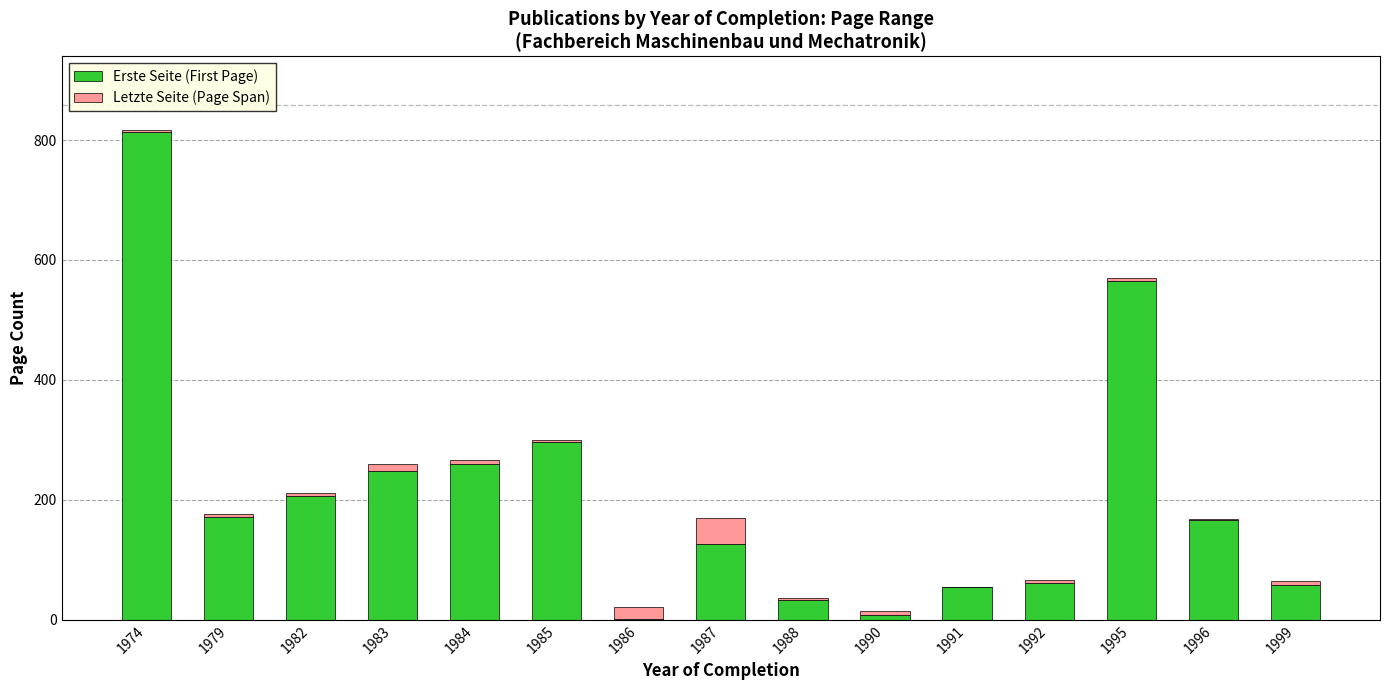

Is it true that Erste Seite (First Page) equals 79.0 at 1983?

False